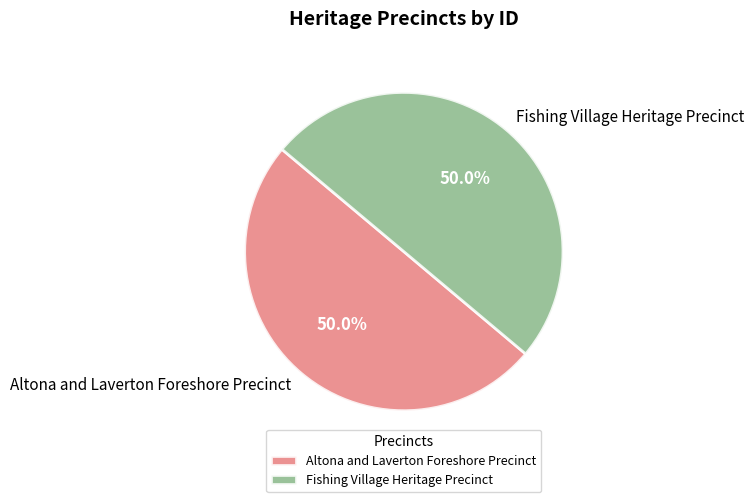

Do Fishing Village Heritage Precinct and Altona and Laverton Foreshore Precinct together represent more than half of the pie?

Yes